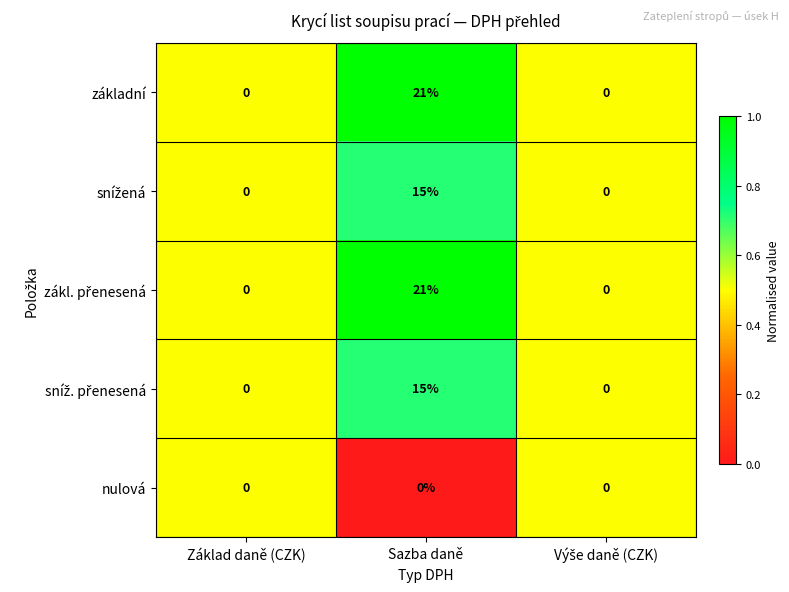

What is the highest value of the základní series?

21